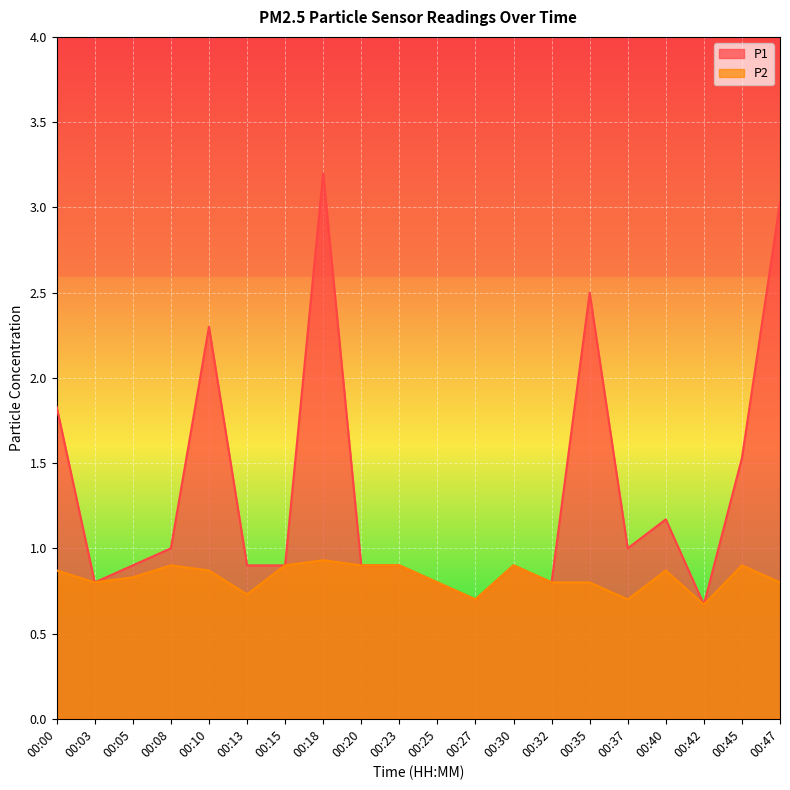

In P2, how many points are higher than both neighbors (excluding endpoints)?

5